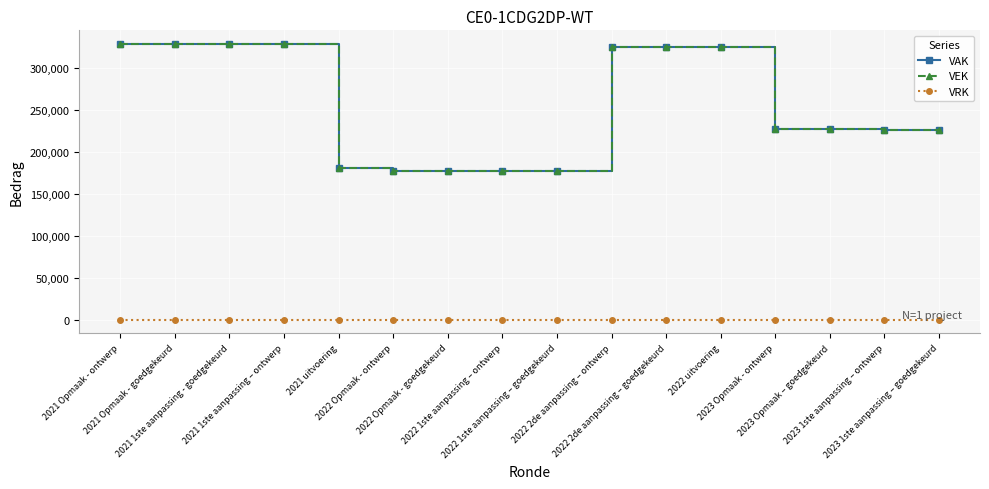

The value of VEK at 2021 1ste aanpassing - goedgekeurd is 479838. True or false?

False